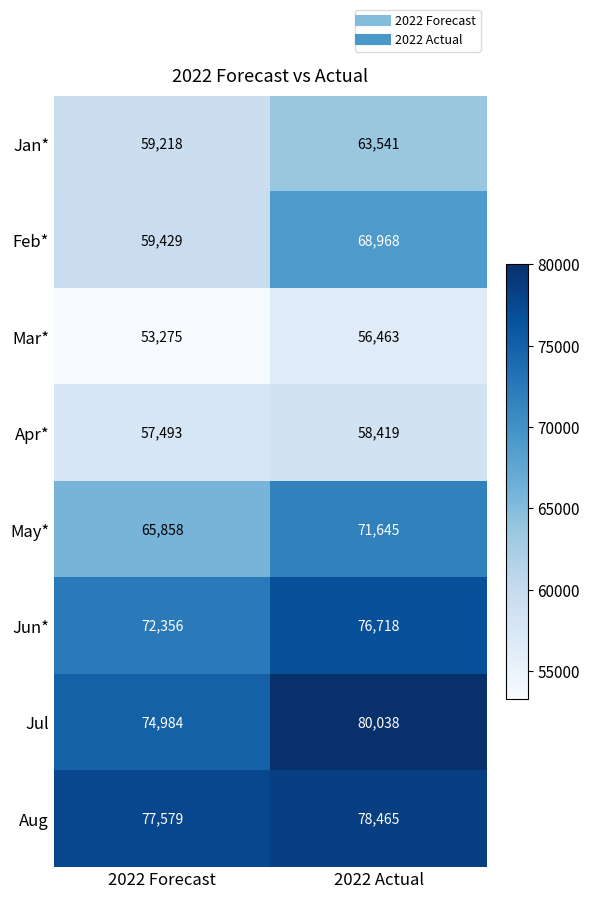

What is the sum of all Jul values?

155022